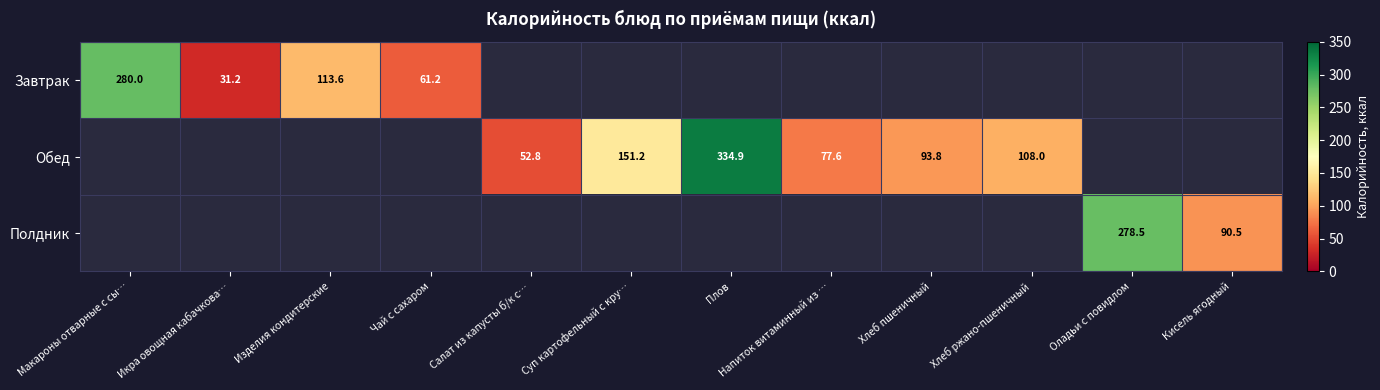

Which category has the highest value across all series?

Плов